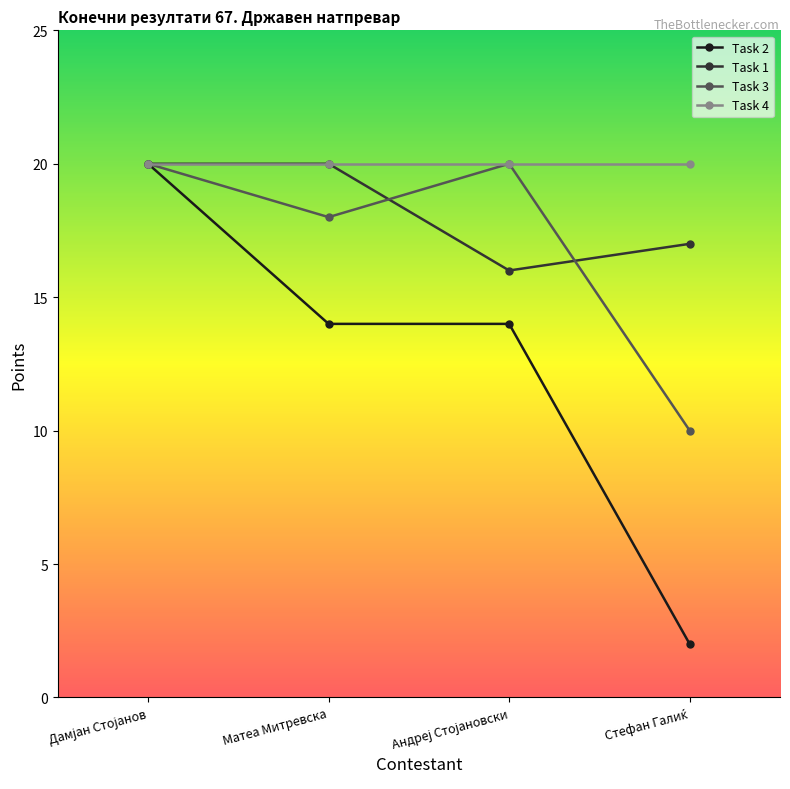

Does the chart have visible grid lines?

No